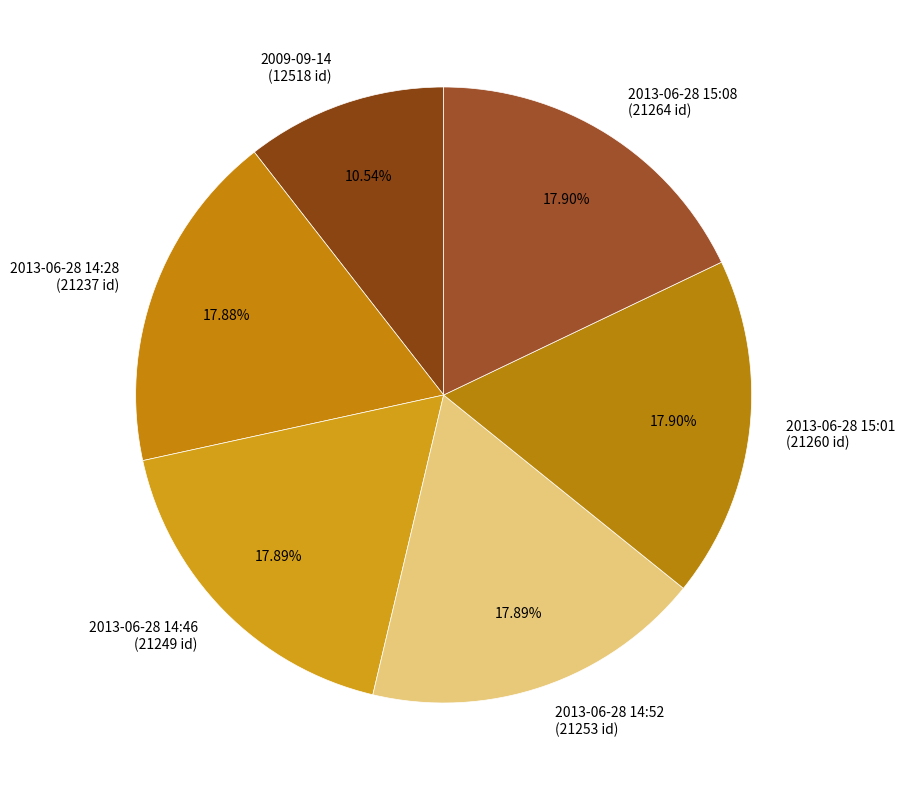

Combined, do 2013-06-28 15:08 and 2013-06-28 14:28 account for over 50%?

No